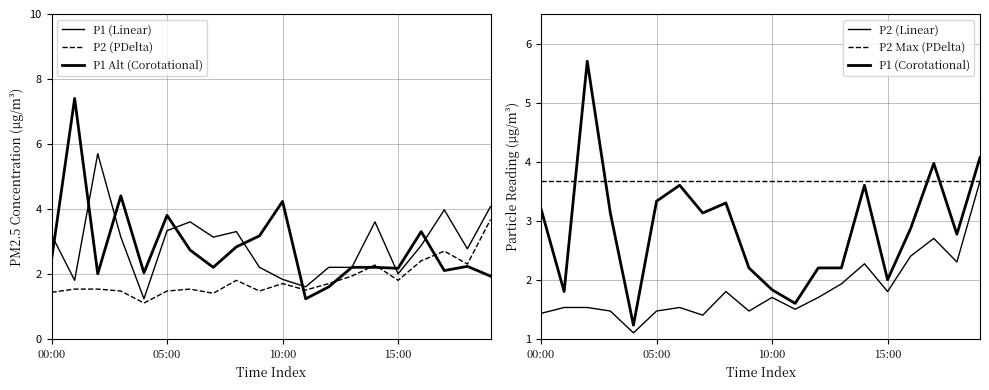

True or false: P1 (Linear) has a value of 2.0 at 15:00.

True